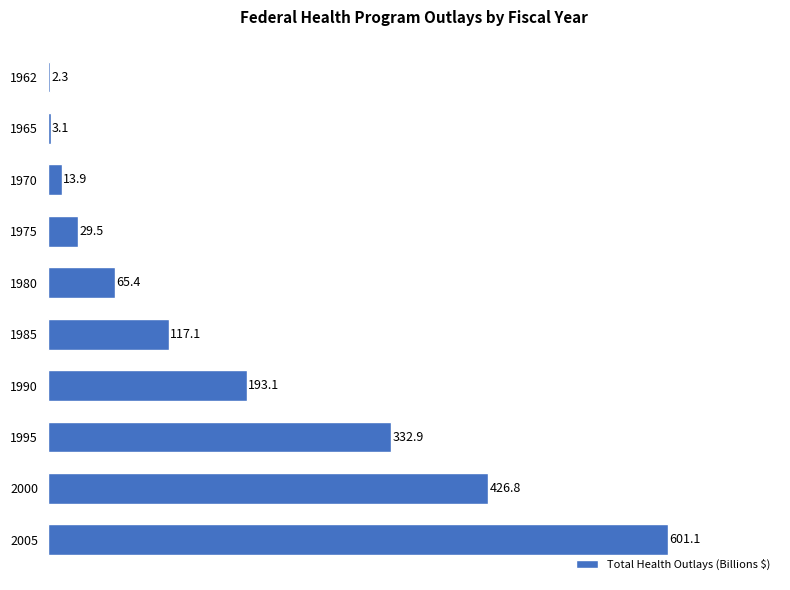

What is the average value?

178.5